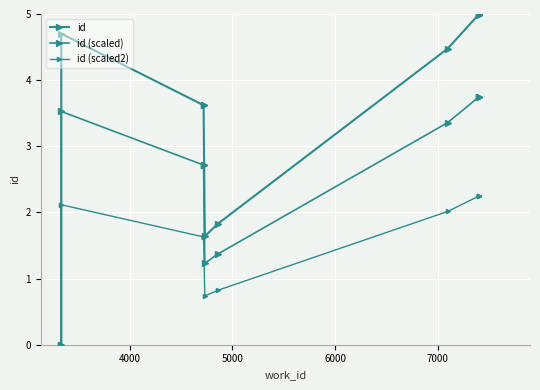

True or false: id has more than 0 points higher than both neighbors.

True